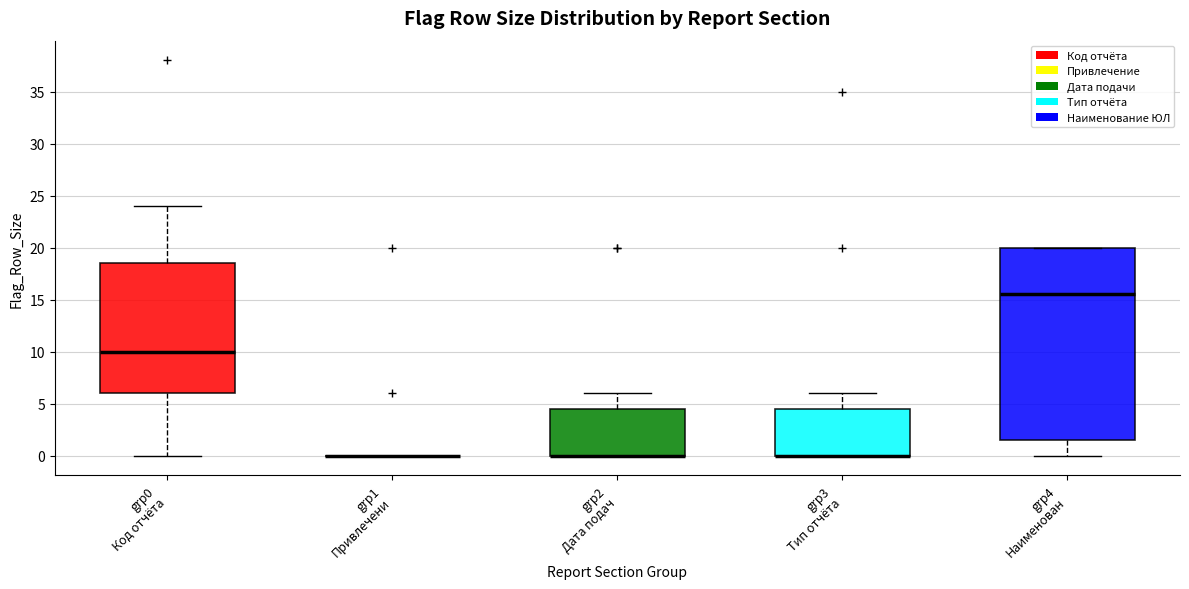

Reading left to right, read every box against the y-axis: the position of its median line, the range the box covers, and the ends of its whiskers. The values are not printed on the chart, so give them approximately, as read against the axis.

grp0 Код отчёта: median 10.0, box 6.0 to 18.5, whiskers 0.0 to 24.0
grp1 Привлечени: box collapsed to a line at 0.0, whiskers 0.0 to 0.0
grp2 Дата подач: median 0.0 (drawn on the box's lower edge), box 0.0 to 4.5, whiskers 0.0 to 6.0
grp3 Тип отчёта: median 0.0 (drawn on the box's lower edge), box 0.0 to 4.5, whiskers 0.0 to 6.0
grp4 Наименован: median 15.5, box 1.5 to 20.0, whiskers 0.0 to 20.0